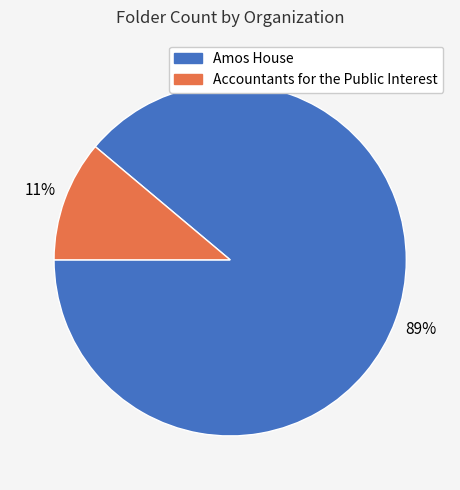

The Accountants for the Public Interest slice represents 6% of the pie. True or false?

False